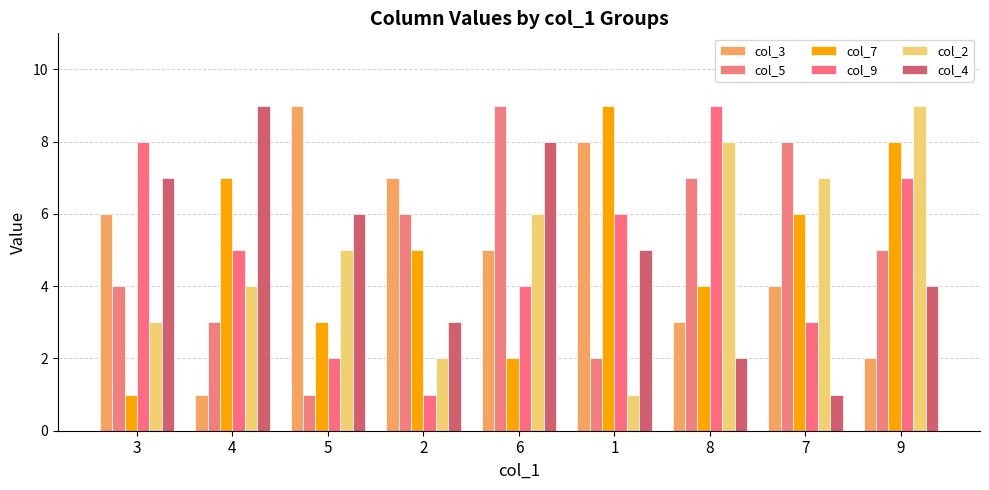

Reading left to right, what are all the values shown in this chart?

col_3: 6	1	9	7	5	8	3	4	2
col_5: 4	3	1	6	9	2	7	8	5
col_7: 1	7	3	5	2	9	4	6	8
col_9: 8	5	2	1	4	6	9	3	7
col_2: 3	4	5	2	6	1	8	7	9
col_4: 7	9	6	3	8	5	2	1	4